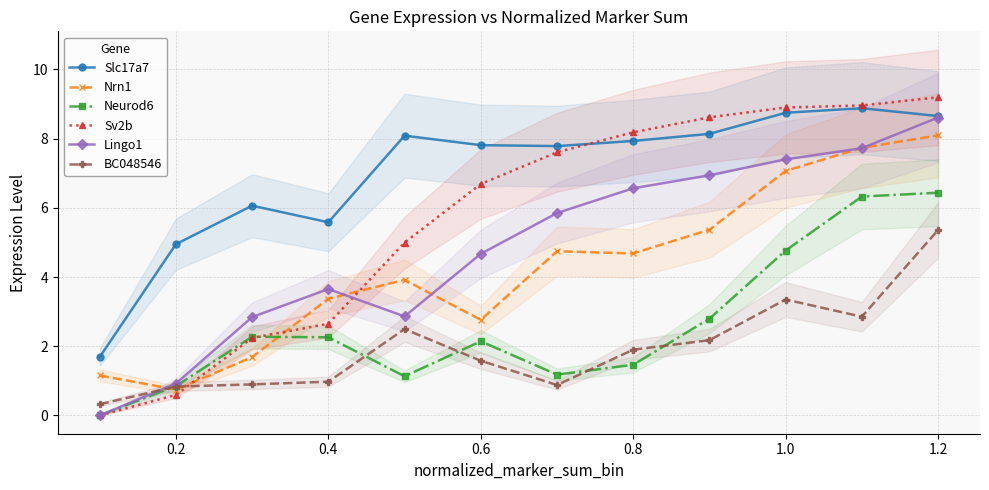

Does the chart have visible grid lines?

Yes